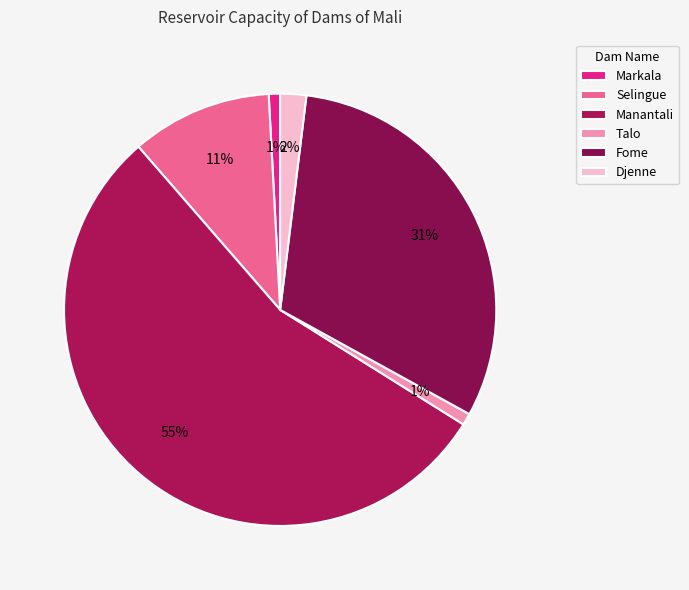

What is the change in value from Selingue to Djenne?

-1770